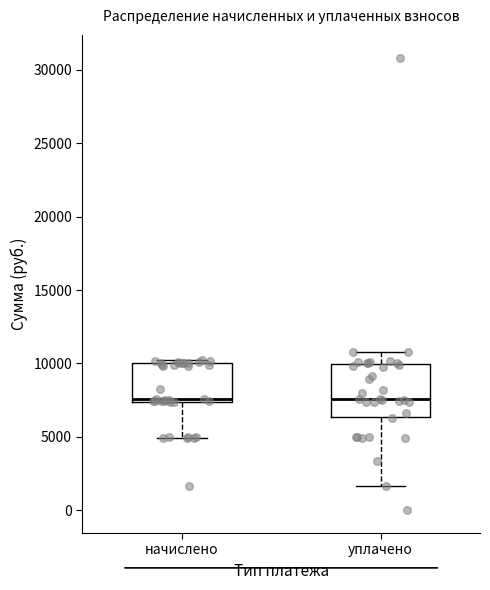

Which box is the tallest, from its lower edge to its upper edge?

уплачено